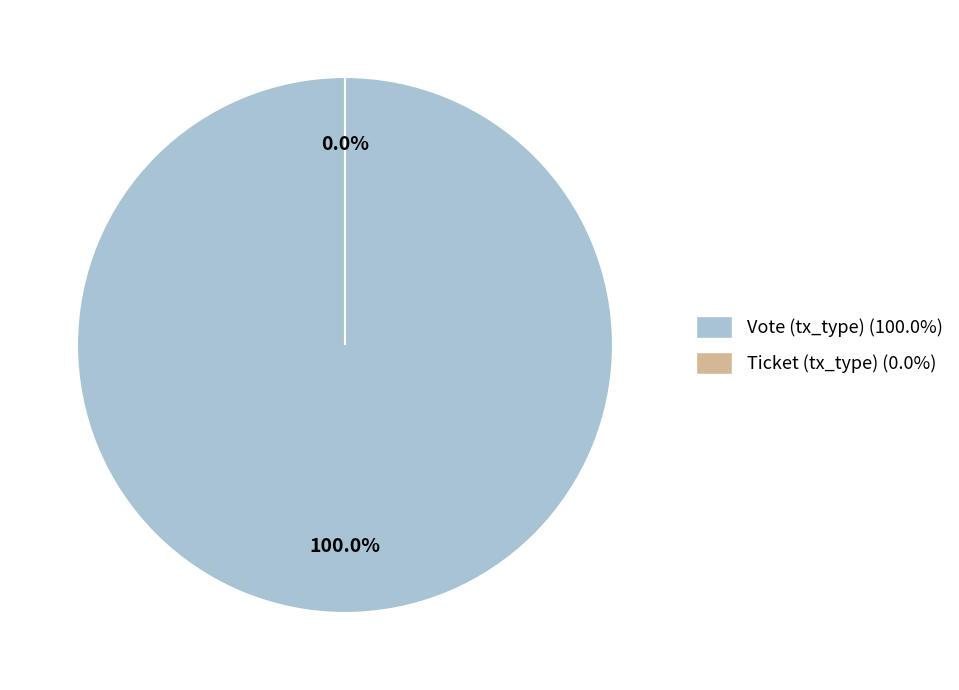

Is there a majority slice in this chart?

Yes